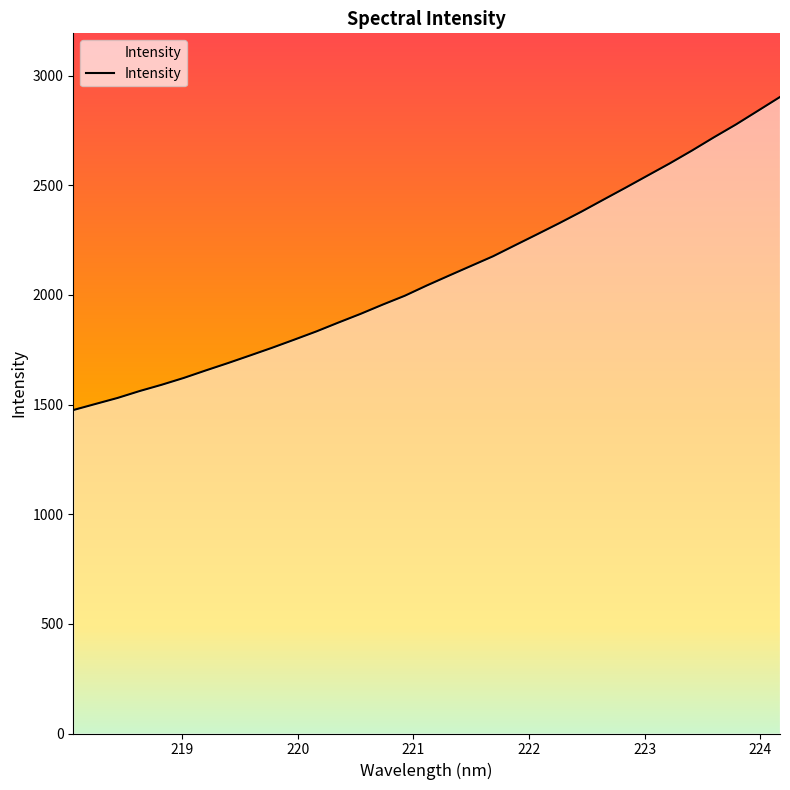

What is the difference between the second highest and minimum values?

1364.5